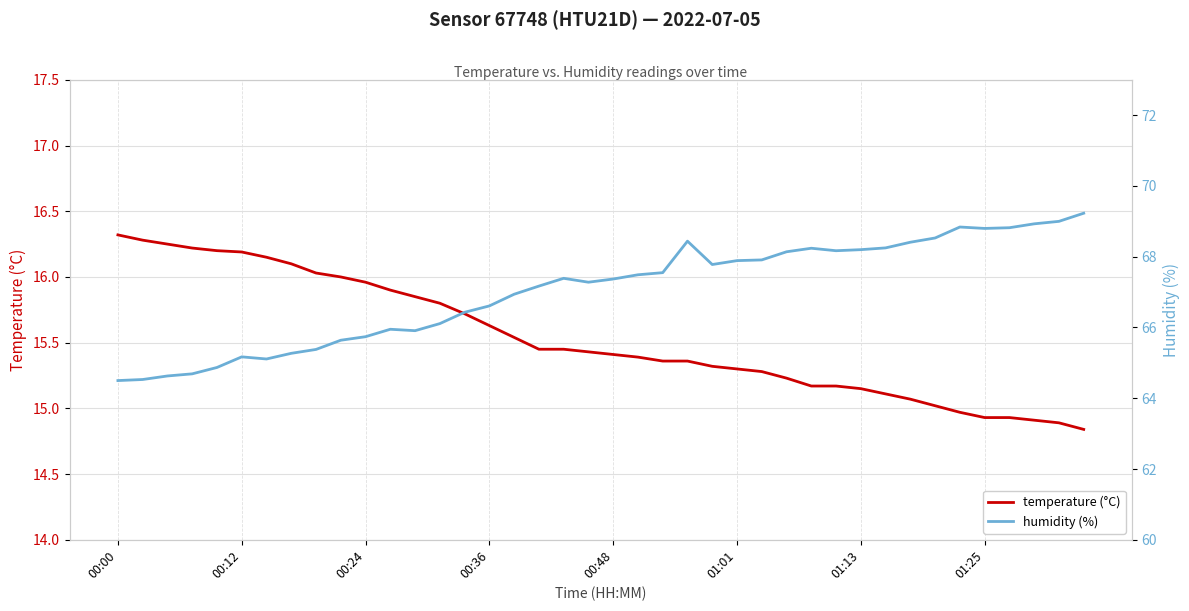

Count the number of data series in this chart.

2